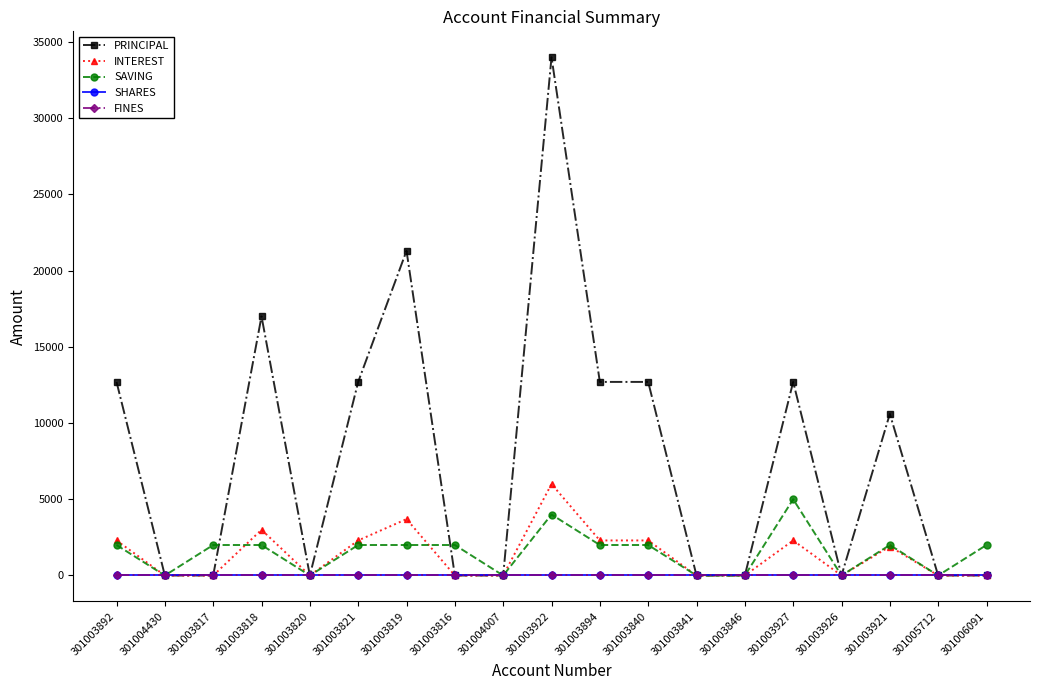

What is the sum of the SAVING values at 301003921 and 301003819?

4000